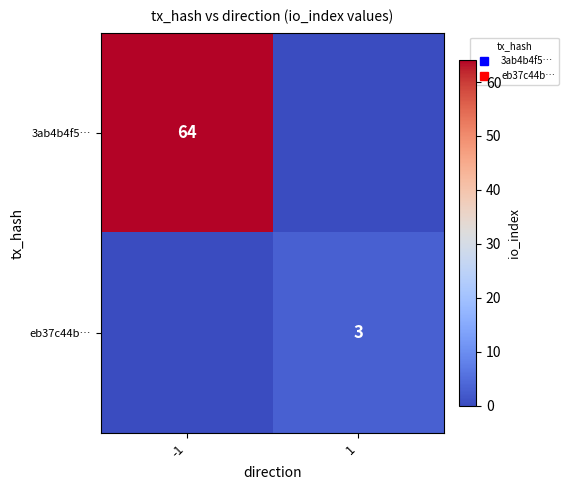

What is the sum of the 3ab4b4f5… values at 1 and -1?

64